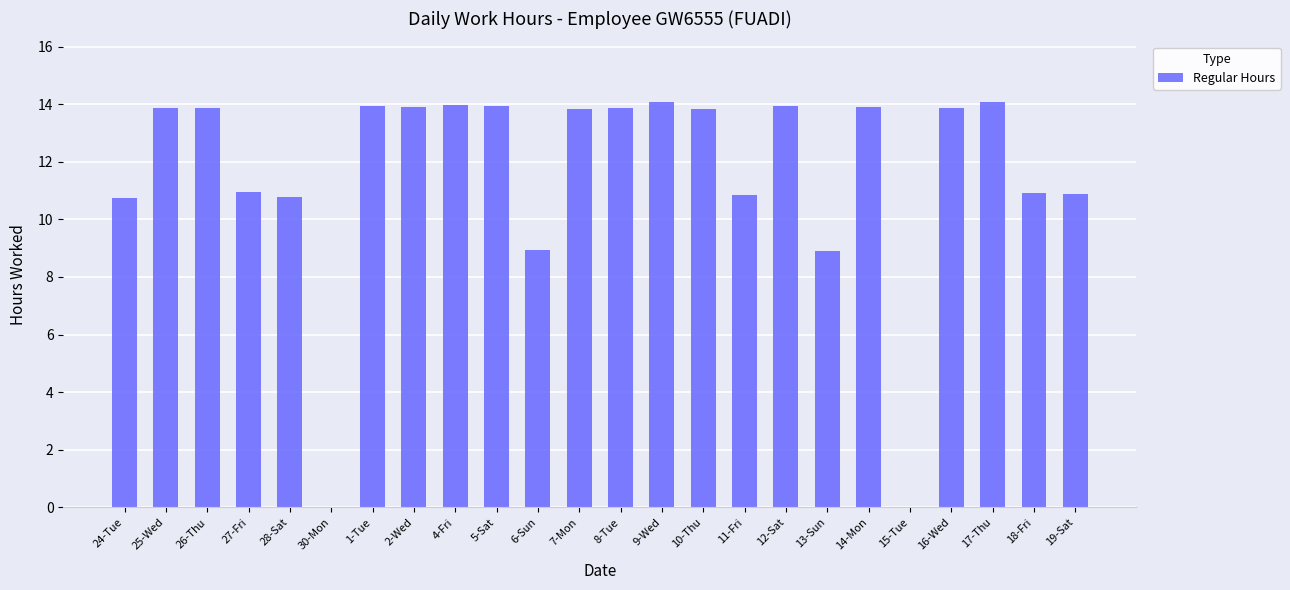

The chart shows a value of 4.9 at 27-Fri. True or false?

False